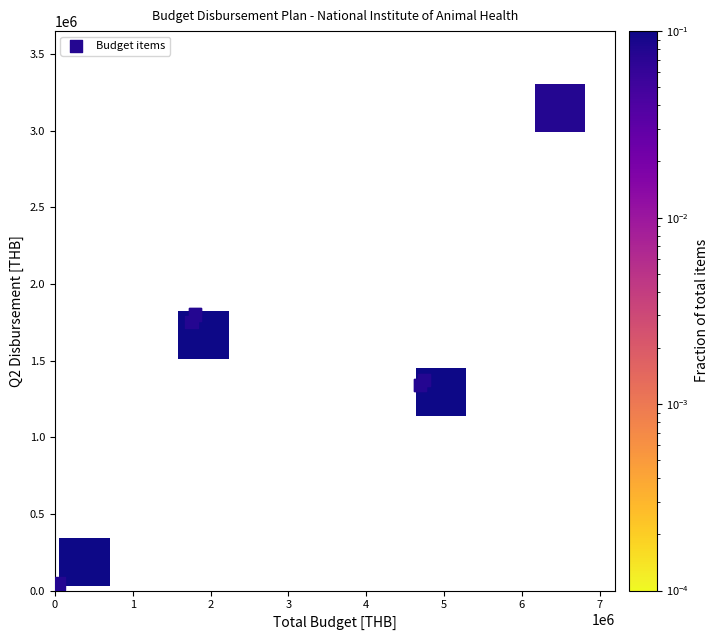

What Y value in the scatter plot is closest to 1592710?

1752600